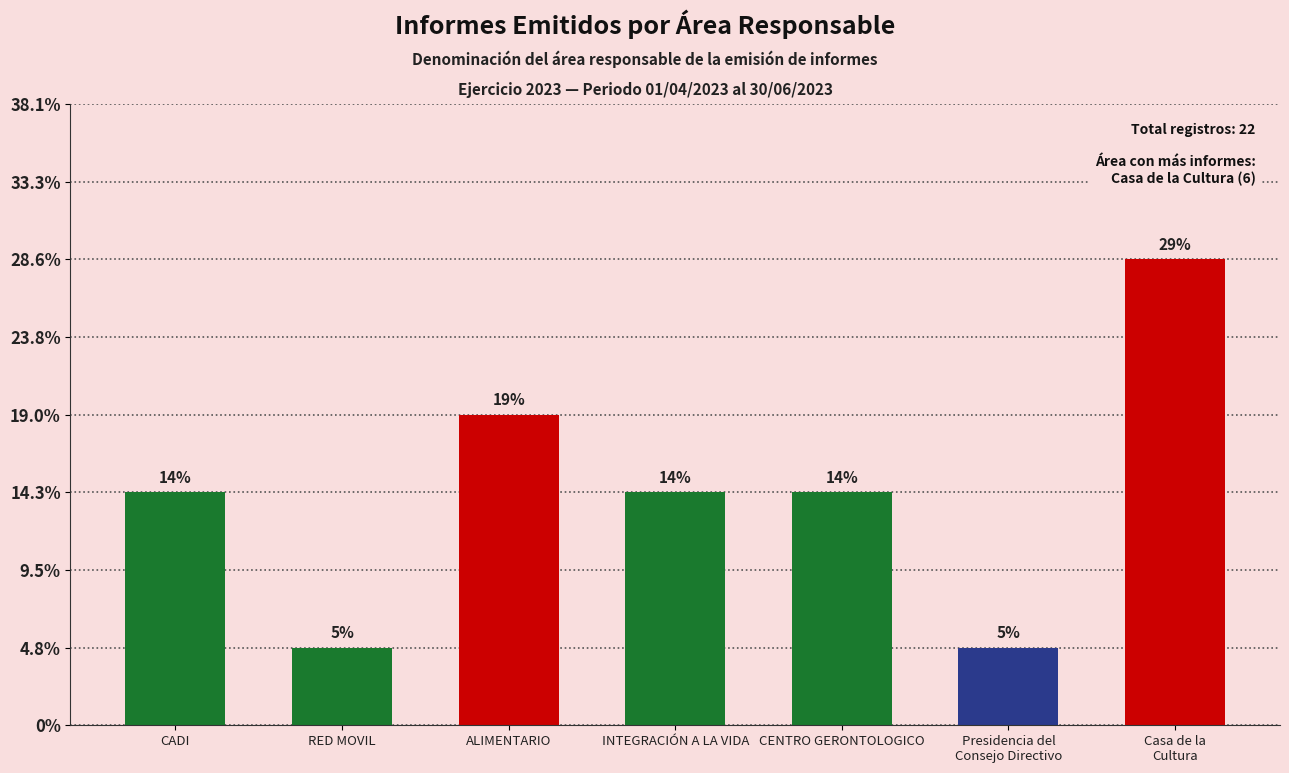

What is the greatest value displayed?

6